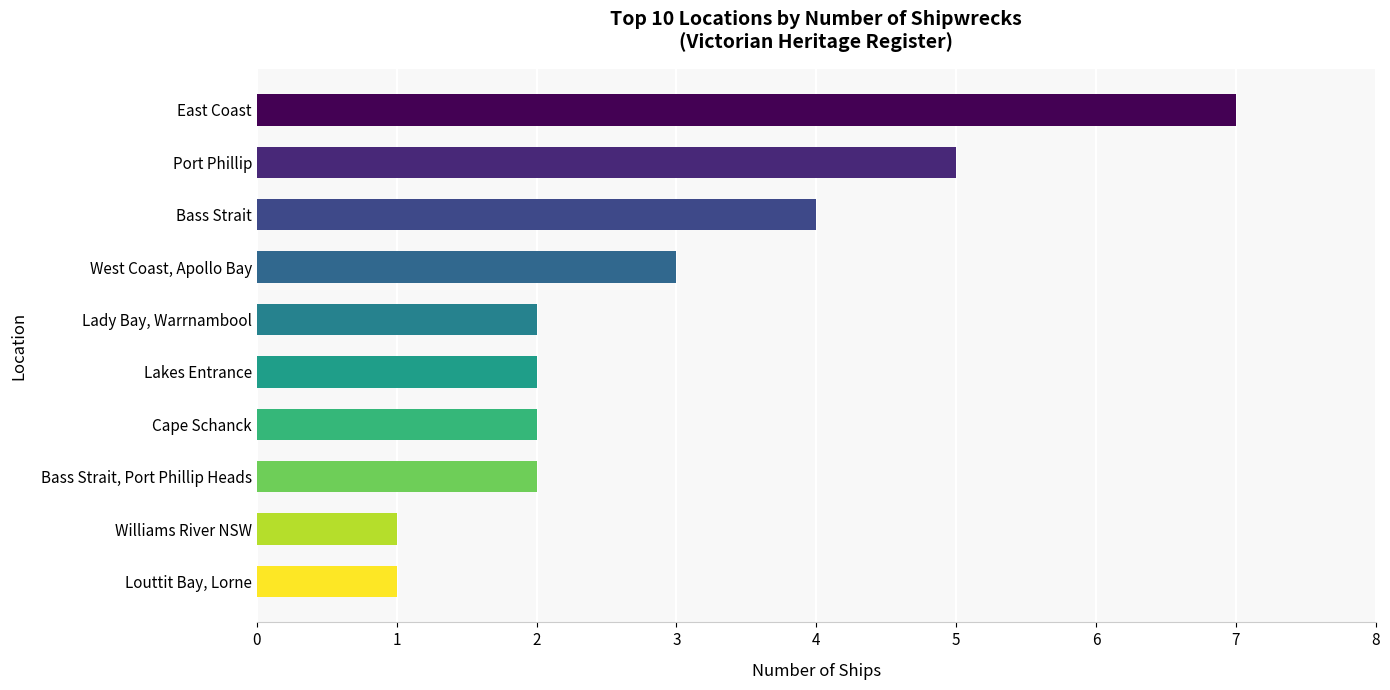

What is the difference between the second highest and second lowest values?

4